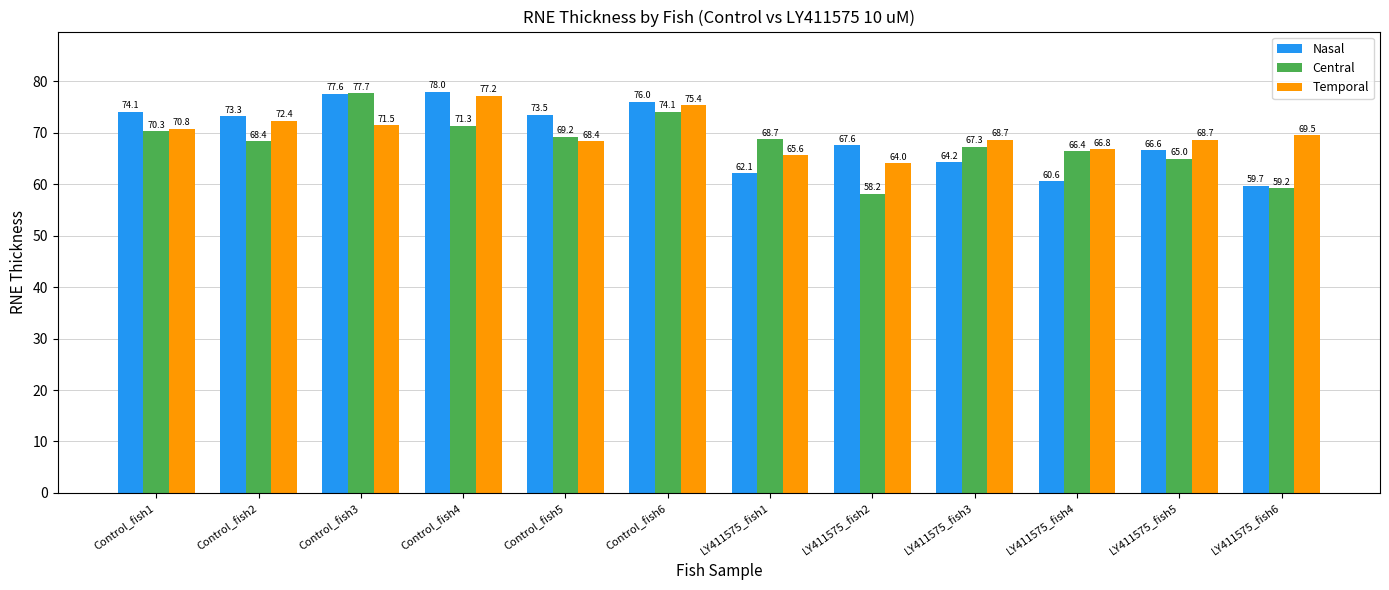

List the series in order of their peak value, lowest first.

Temporal, Central, Nasal